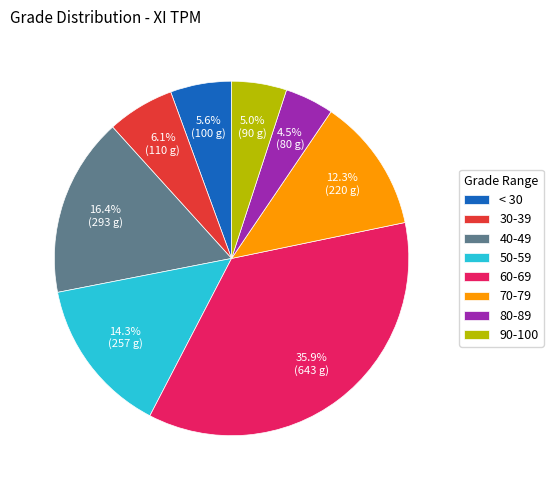

Is there any slice that represents more than half of the pie?

No